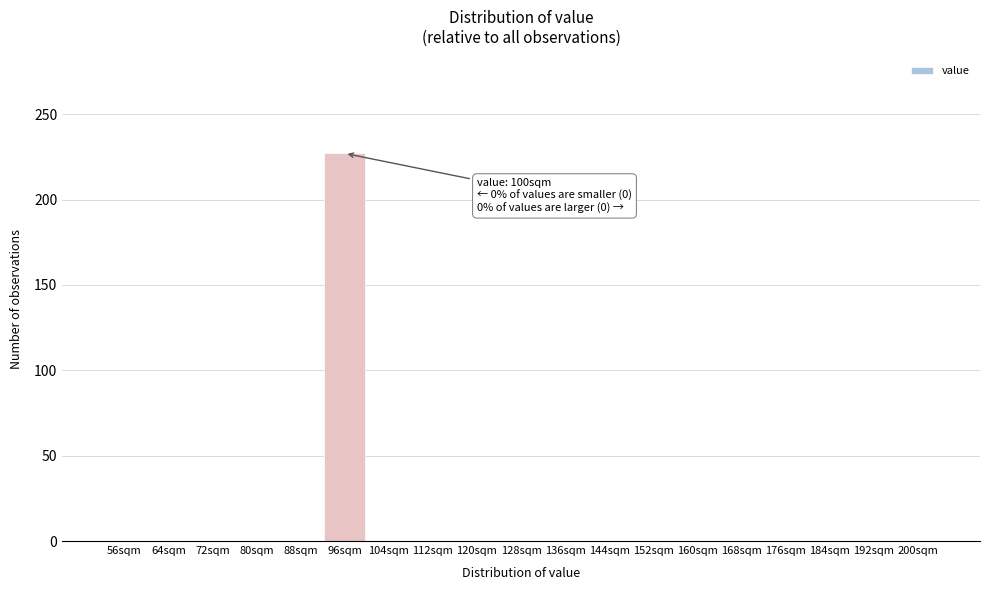

Reading left to right, extract all data points from this chart.

56sqm=0	64sqm=0	72sqm=0	80sqm=0	88sqm=0	96sqm=227	104sqm=0	112sqm=0	120sqm=0	128sqm=0	136sqm=0	144sqm=0	152sqm=0	160sqm=0	168sqm=0	176sqm=0	184sqm=0	192sqm=0	200sqm=0